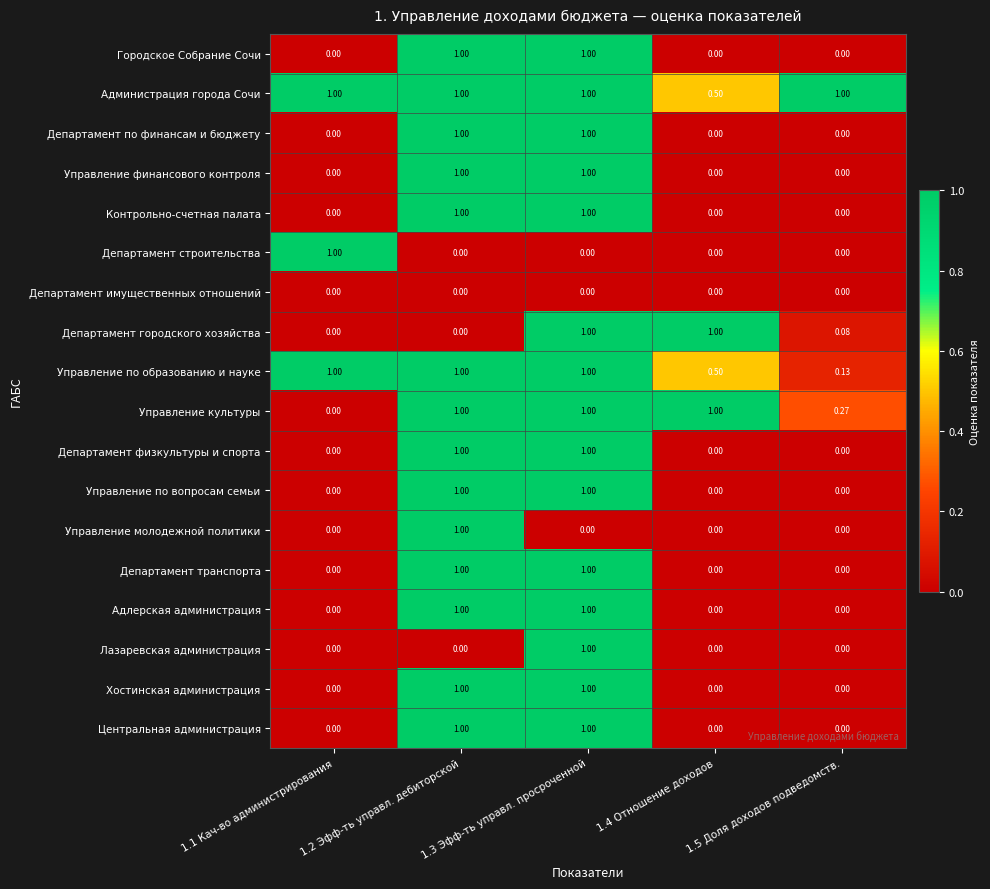

Which series has the largest total across all categories?

Администрация города Сочи